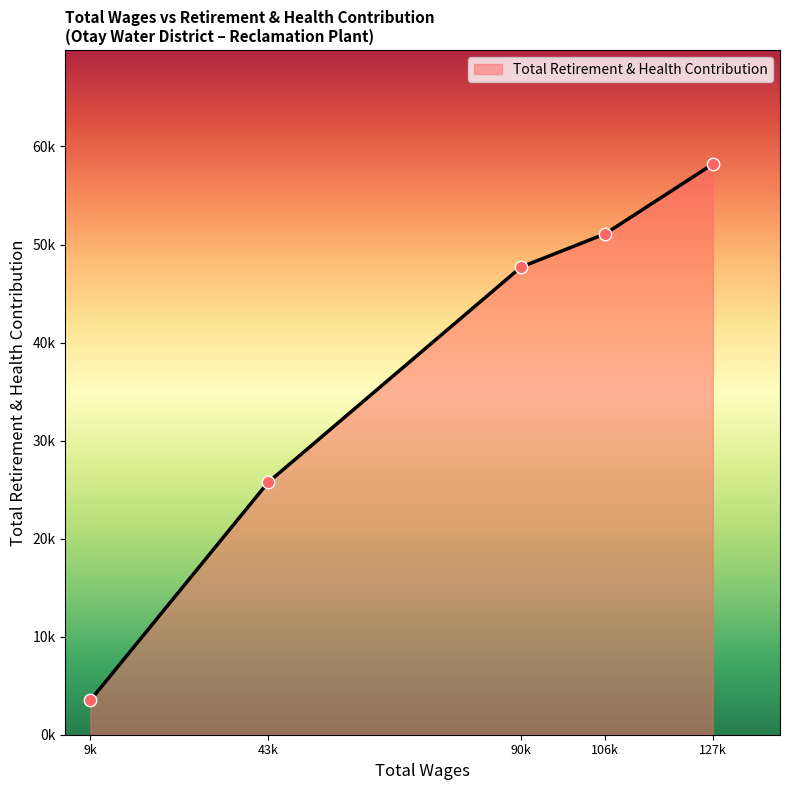

What is the change in value from 90k to 43k?

-21968